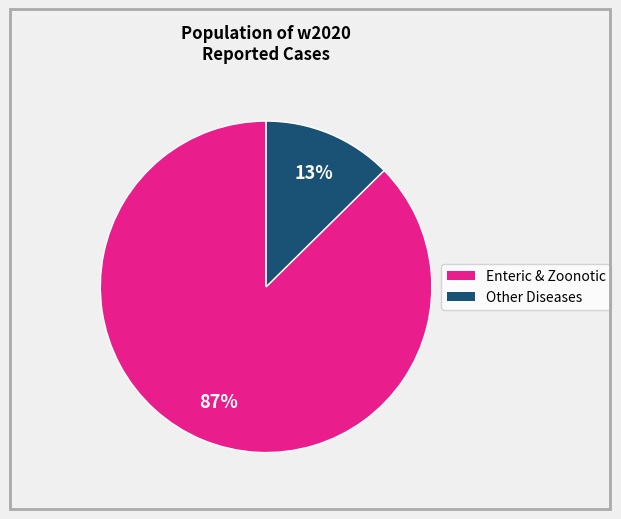

Is there any slice that represents more than half of the pie?

Yes